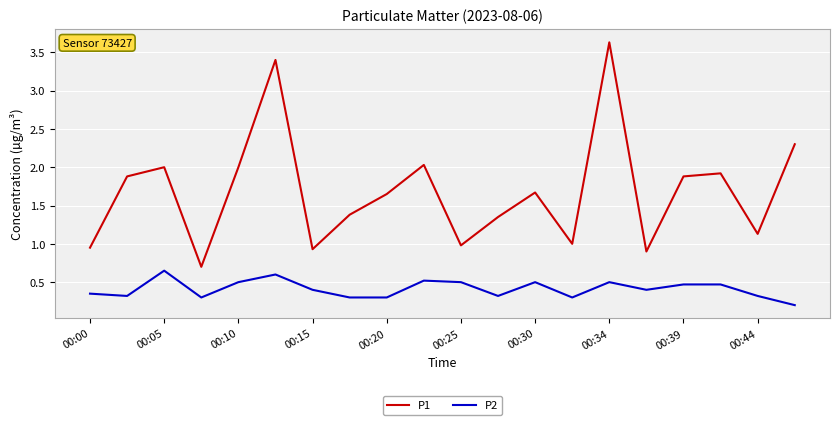

True or false: P1 and P2 cross at least once.

False